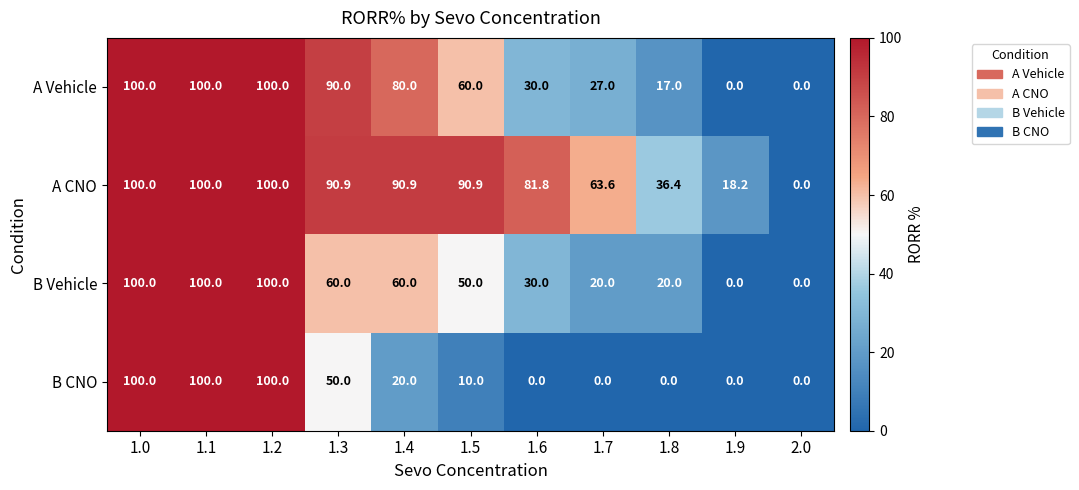

Which series changed the most between 1.2 and 1.3?

B CNO